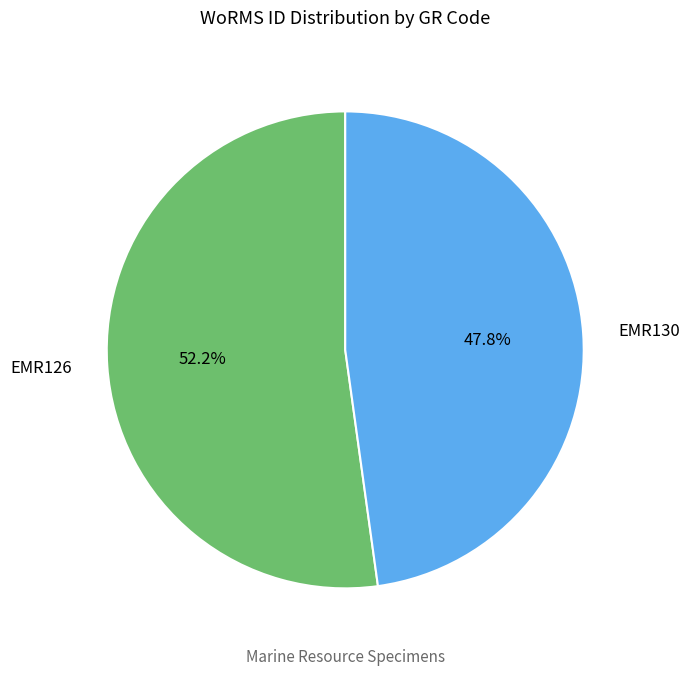

To the nearest percent, what is the combined percentage of EMR126 and EMR130?

100%